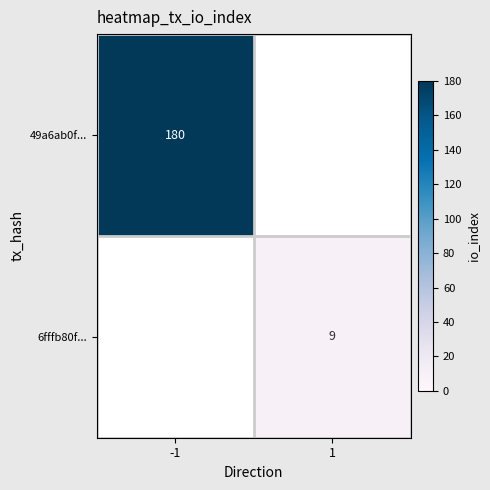

Count the number of categories in the chart.

2